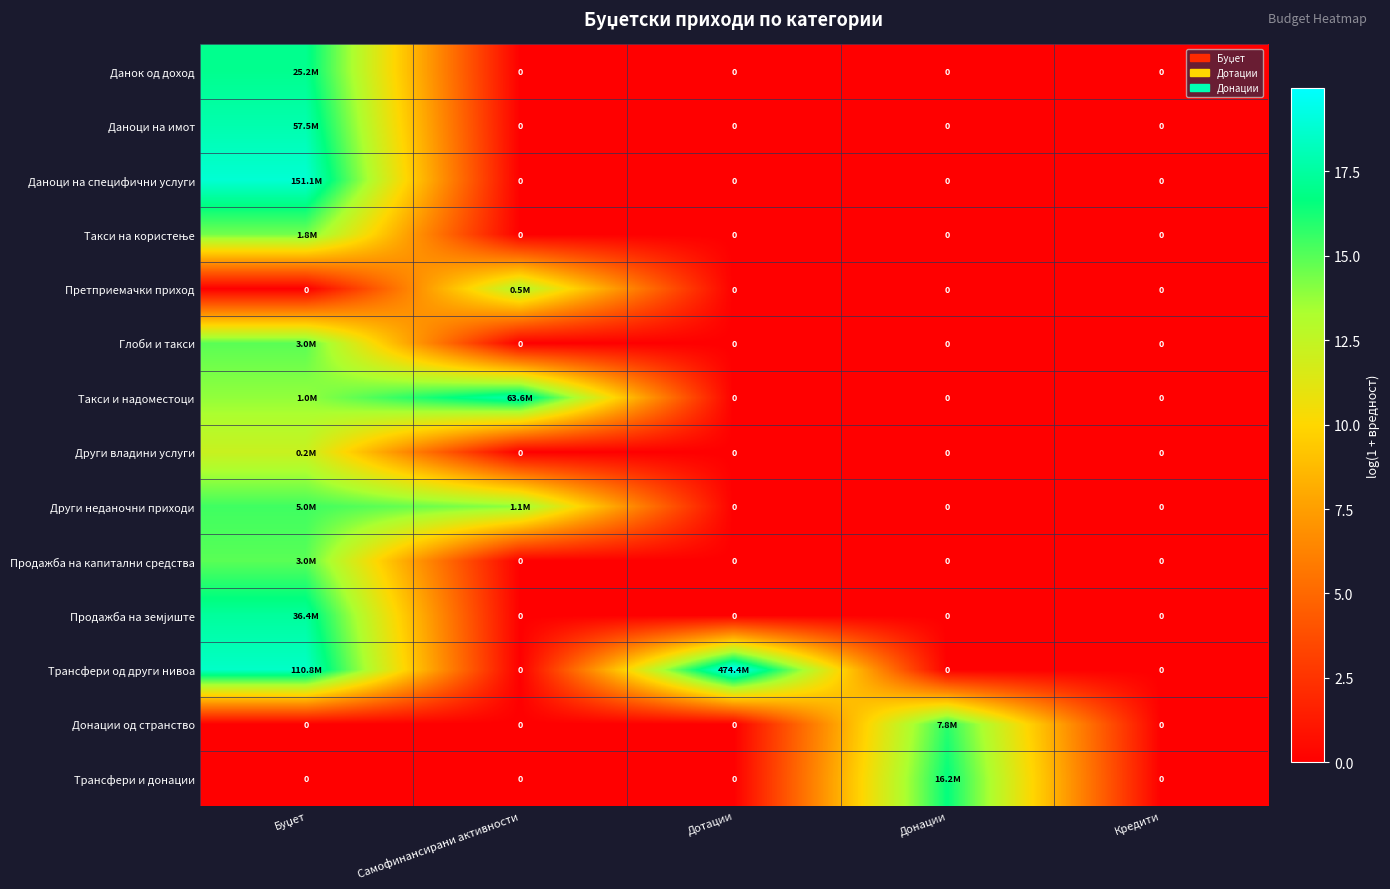

What is the spread (max minus min) of values at Буџет?

18.8